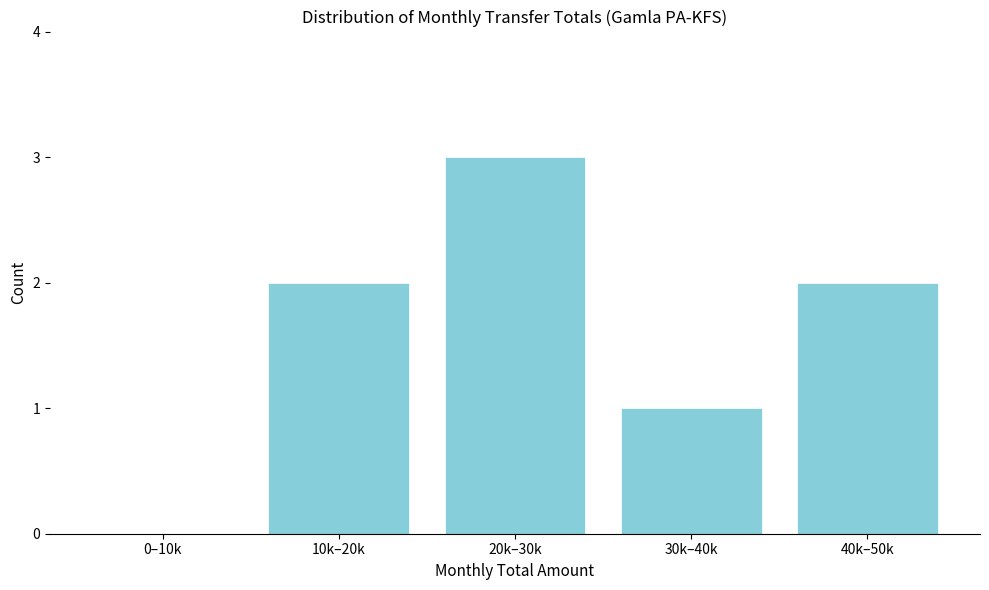

Reading left to right, extract all data points from this chart.

0–10k=0	10k–20k=2	20k–30k=3	30k–40k=1	40k–50k=2